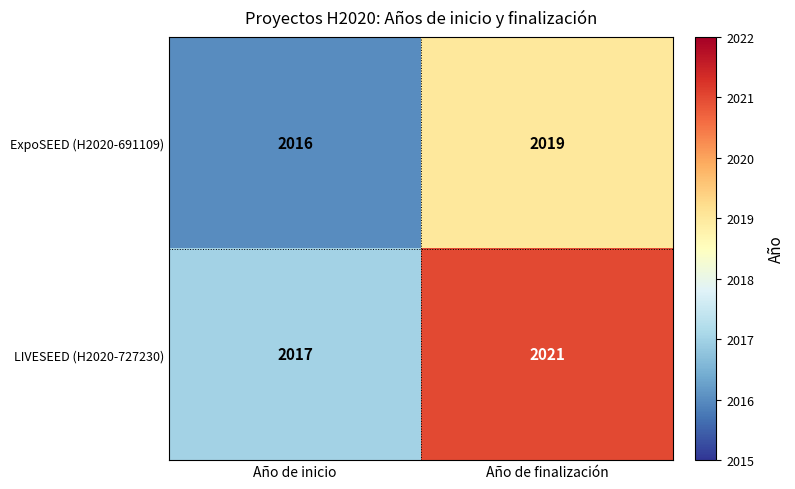

At which category does the chart reach its peak across all series?

Año de finalización